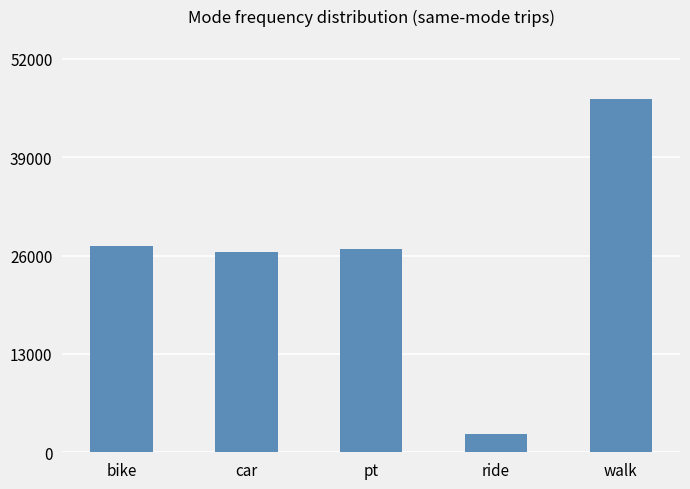

How many series are shown in this chart?

1